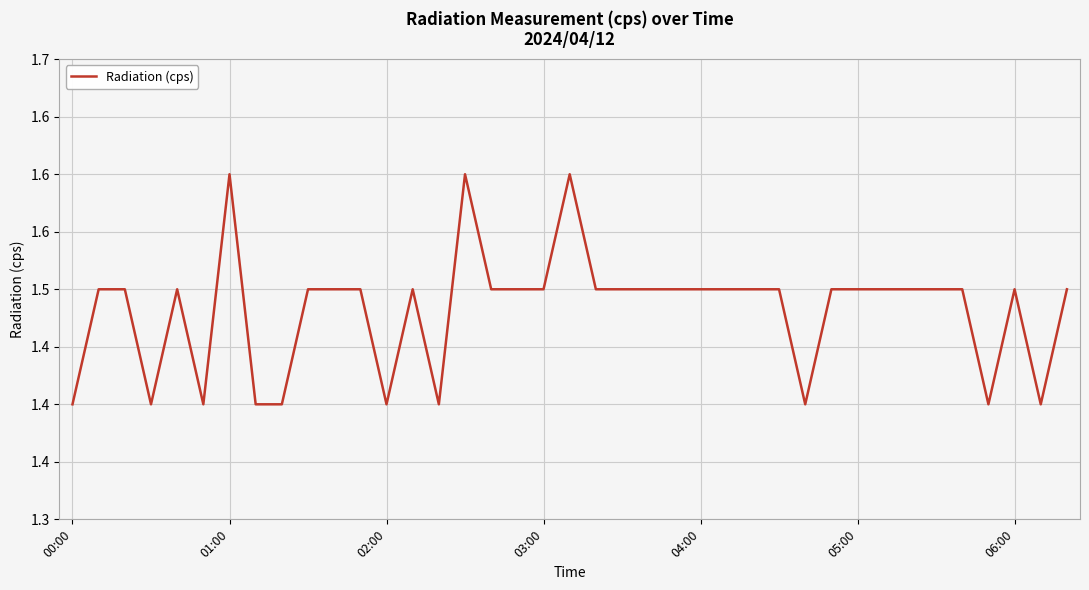

Is this an area chart (filled region under the line)?

No